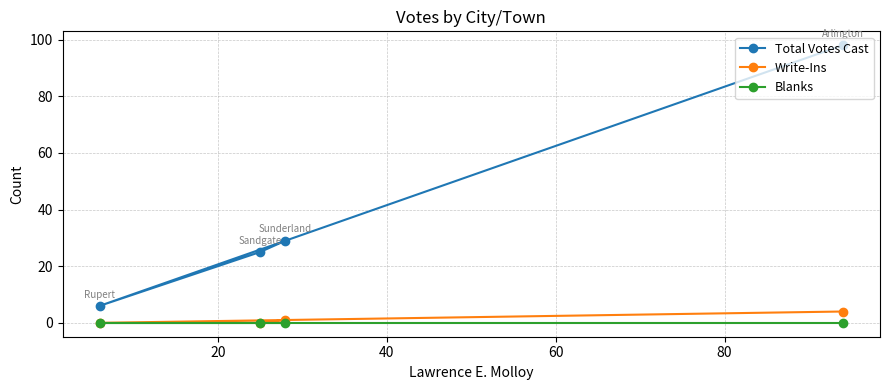

Which series has the largest range (max minus min)?

Total Votes Cast